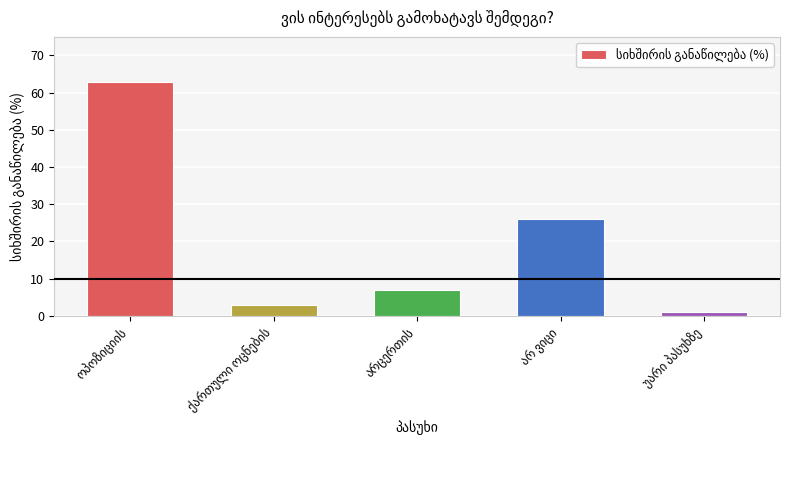

What is the value of the 4th bar from the left?

26